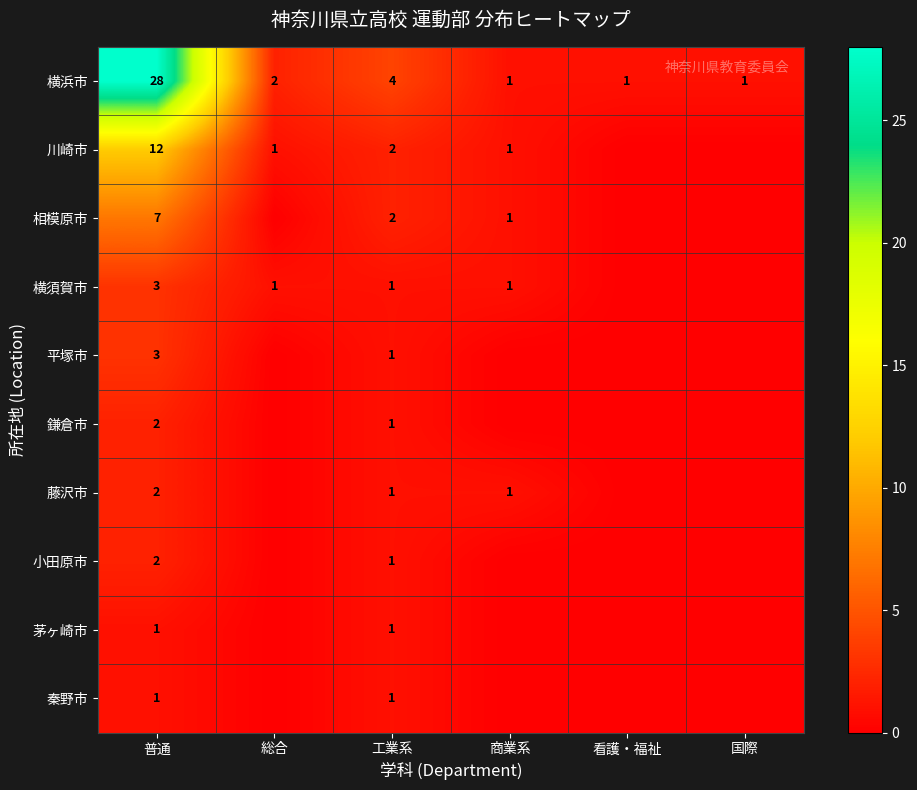

What is the maximum value shown in the chart?

28